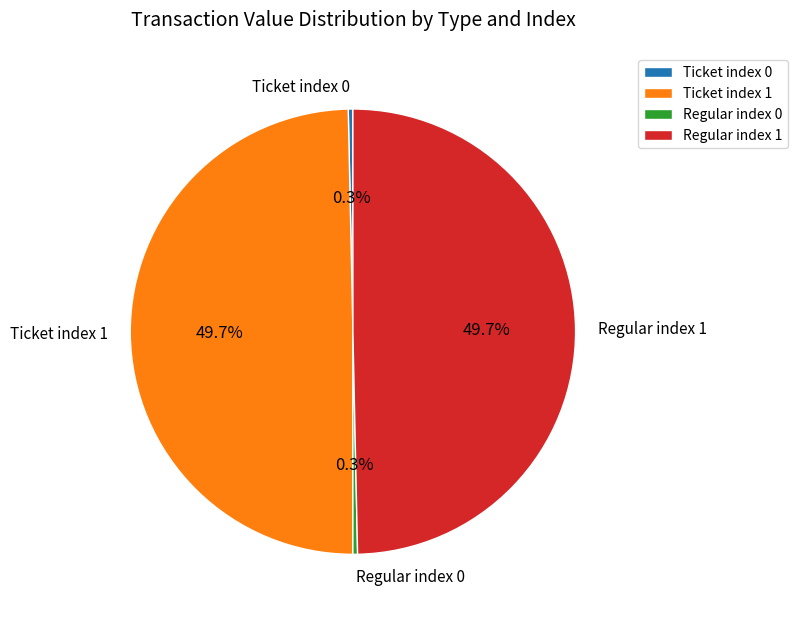

Count the number of slices in the pie.

4